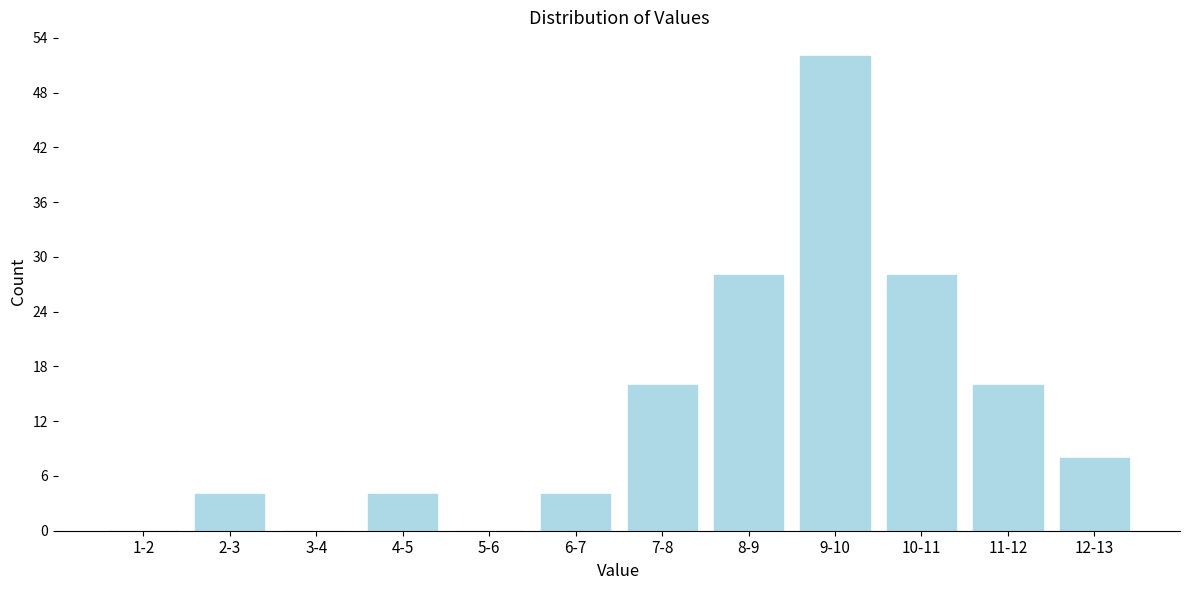

Reading right to left, what are all the values shown in this chart?

12-13=8	11-12=16	10-11=28	9-10=52	8-9=28	7-8=16	6-7=4	5-6=0	4-5=4	3-4=0	2-3=4	1-2=0